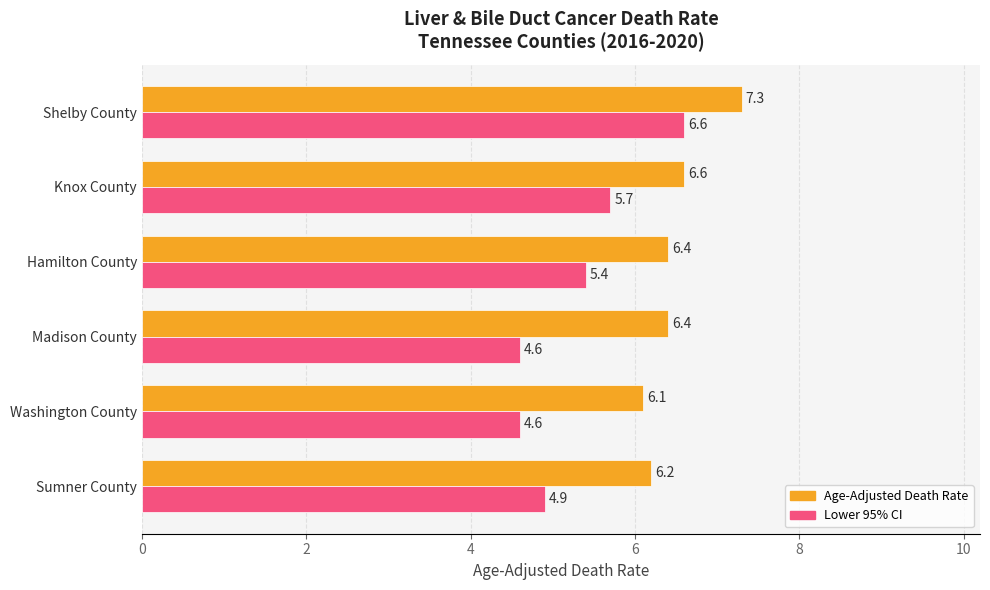

Between Sumner County and Madison County, which series saw the biggest shift?

Lower 95% CI